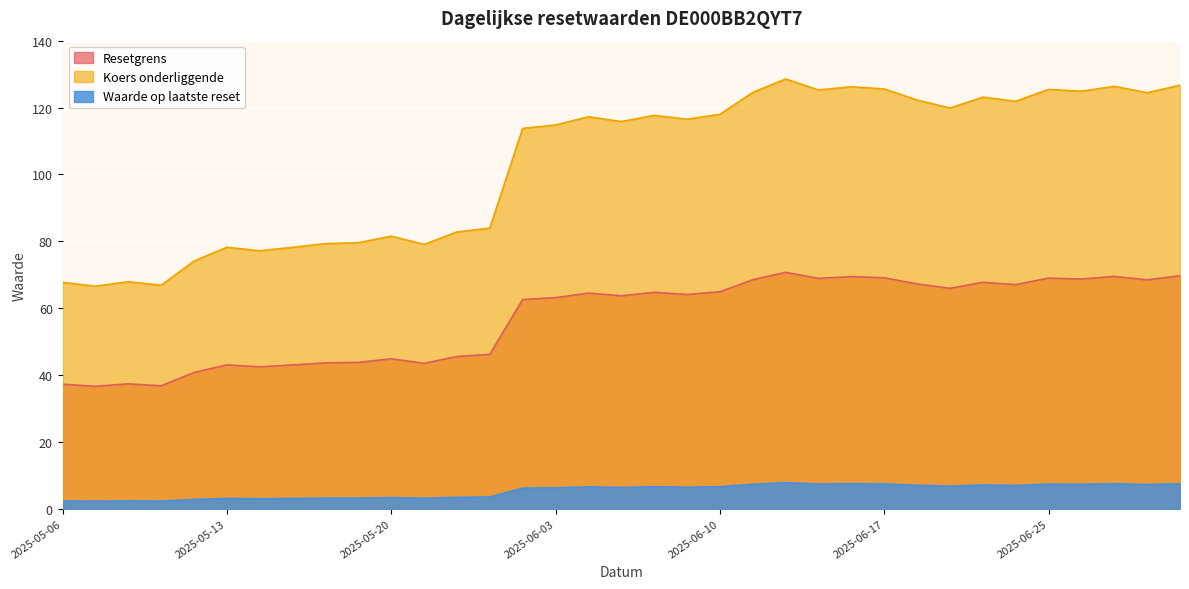

What is the label of the 28th point from the left?

2025-06-20